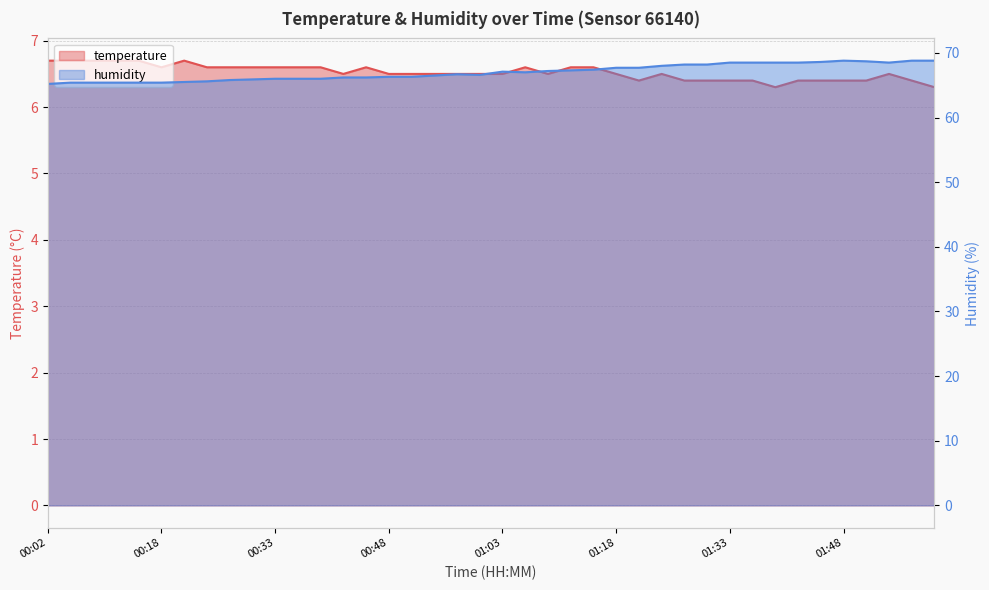

At which label is humidity closest to 67?

01:06